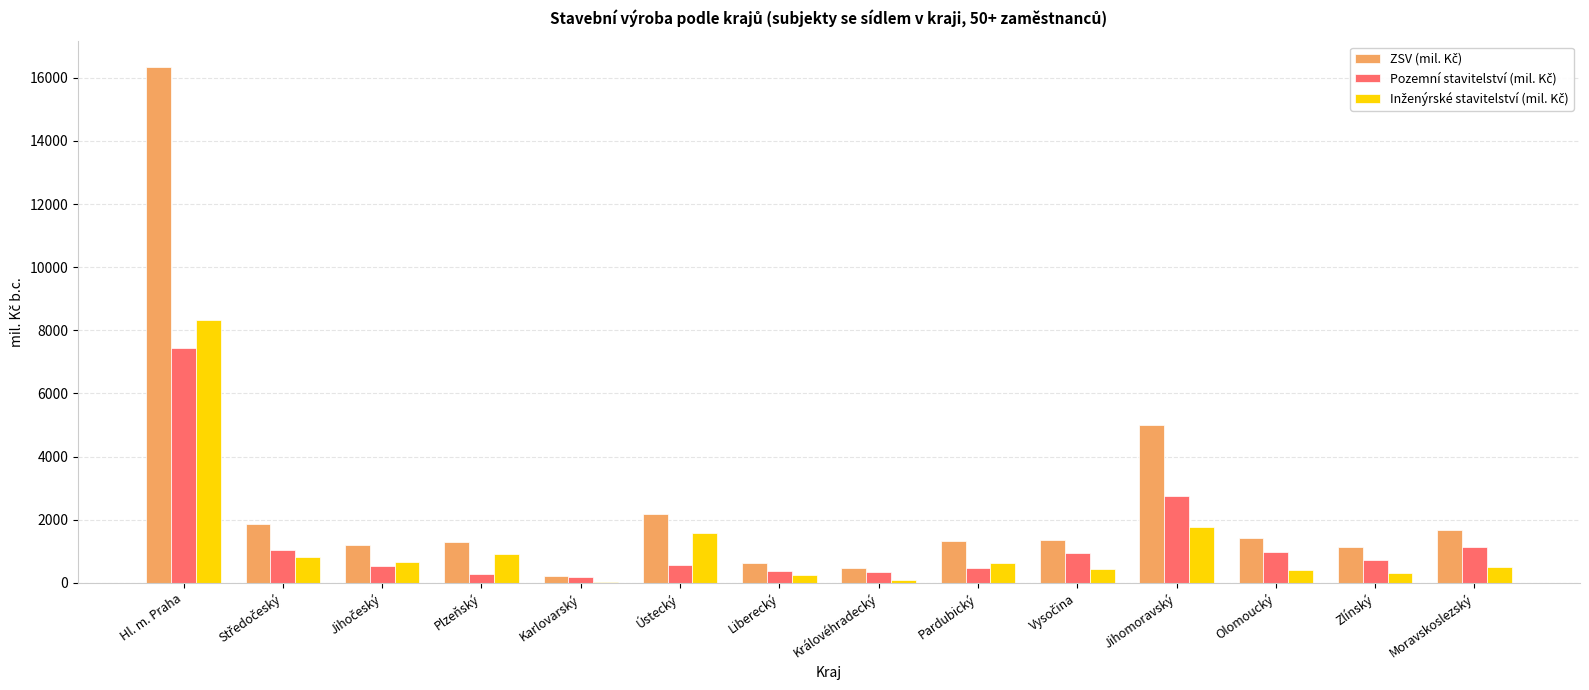

What is the greatest value displayed?

16338